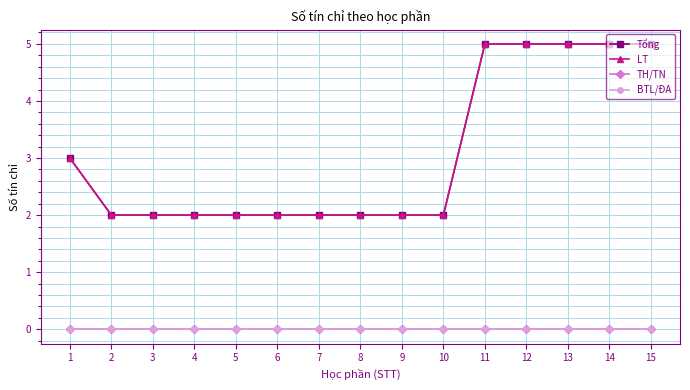

Reading left to right, transcribe all the data shown in this chart.

Tổng: 1=3	2=2	3=2	4=2	5=2	6=2	7=2	8=2	9=2	10=2	11=5	12=5	13=5	14=5	15=5
LT: 1=3	2=2	3=2	4=2	5=2	6=2	7=2	8=2	9=2	10=2	11=5	12=5	13=5	14=5	15=5
TH/TN: 1=0	2=0	3=0	4=0	5=0	6=0	7=0	8=0	9=0	10=0	11=0	12=0	13=0	14=0	15=0
BTL/ĐA: 1=0	2=0	3=0	4=0	5=0	6=0	7=0	8=0	9=0	10=0	11=0	12=0	13=0	14=0	15=0